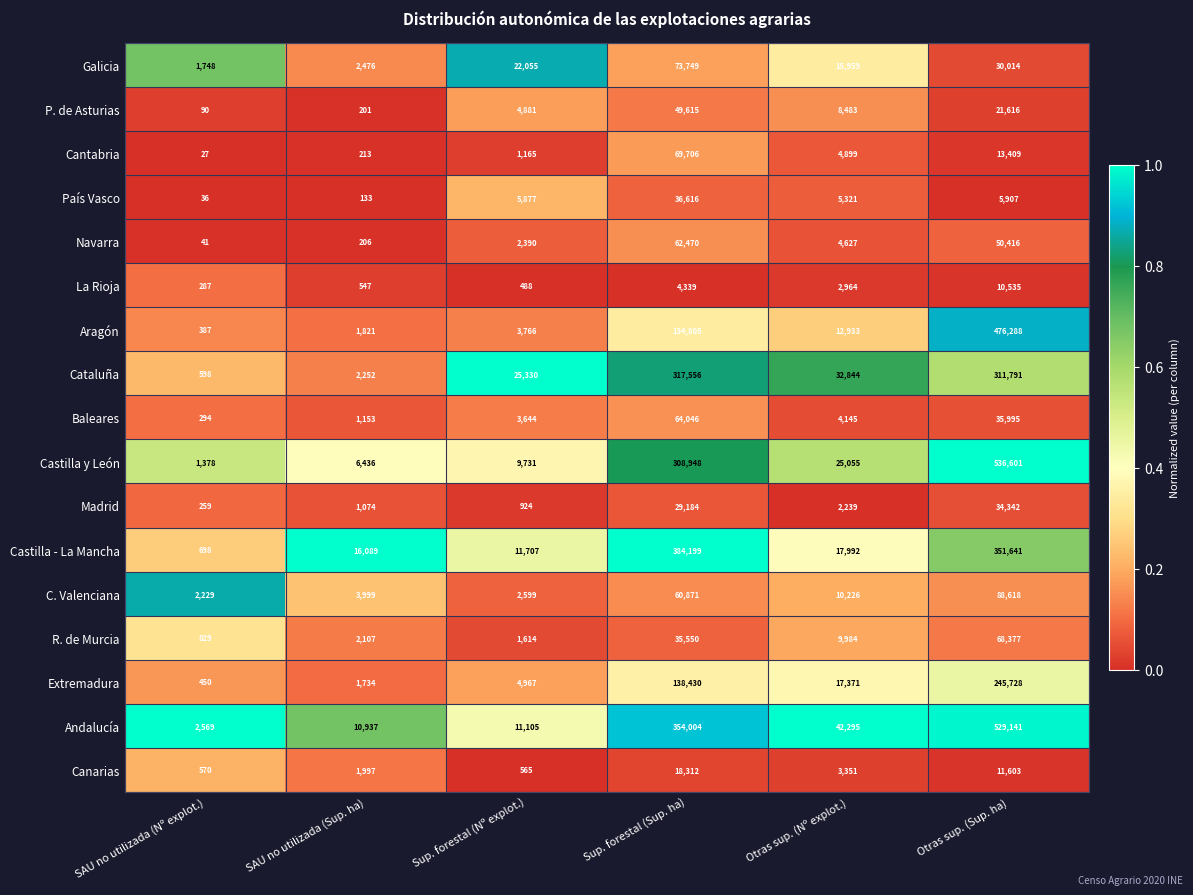

What is the greatest value displayed?

536601